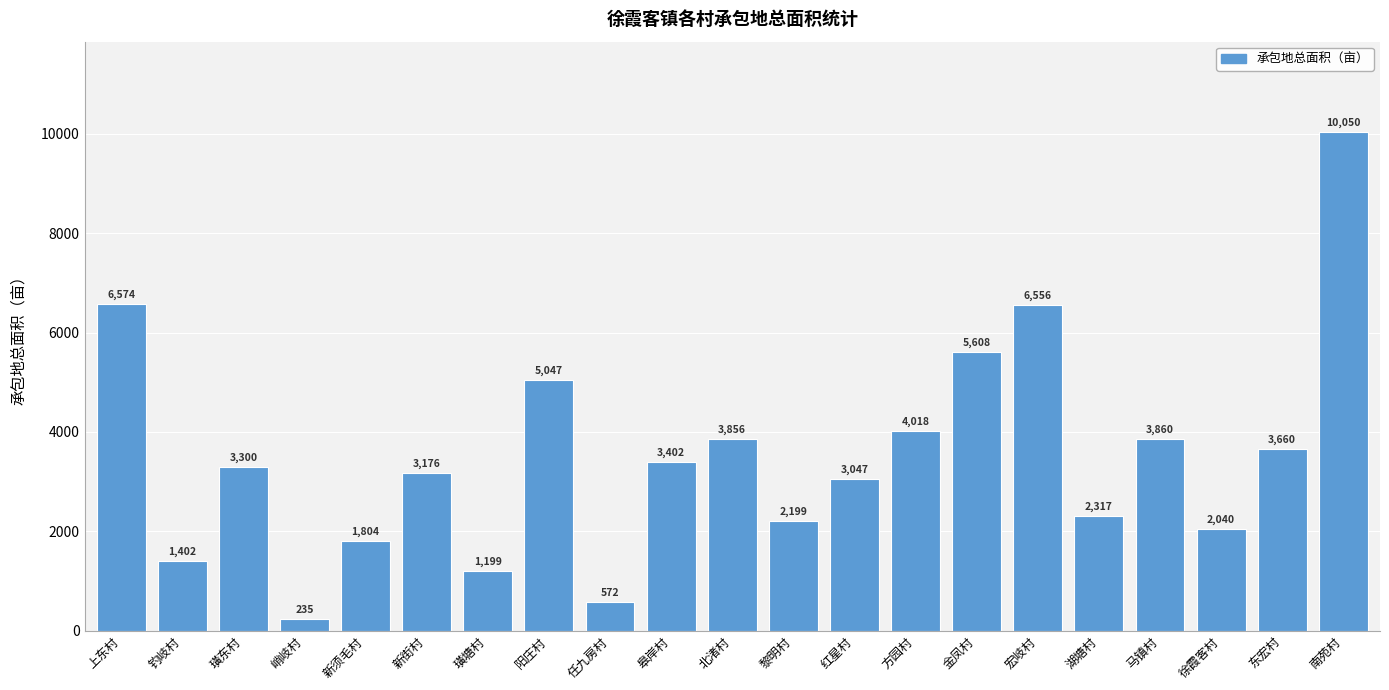

List the labels in order of value, smallest first.

峭岐村, 任九房村, 璜塘村, 钓岐村, 新须毛村, 徐霞客村, 黎明村, 湖塘村, 红星村, 新街村, 璜东村, 皋岸村, 东宏村, 北渚村, 马镇村, 方园村, 阳庄村, 金凤村, 宏岐村, 上东村, 南苑村